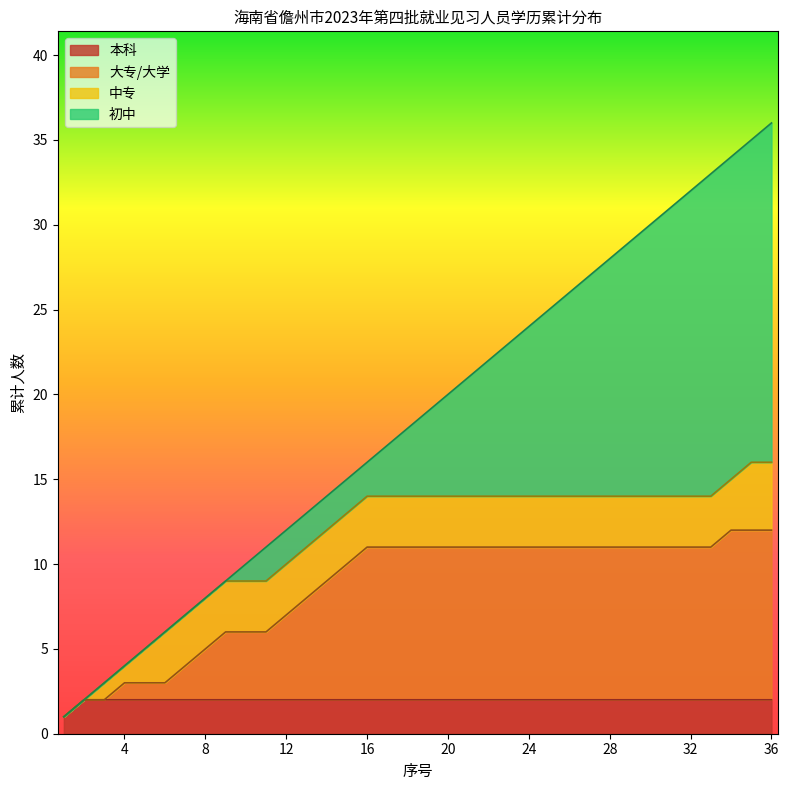

True or false: 大专 has more than 0 points higher than both neighbors.

False